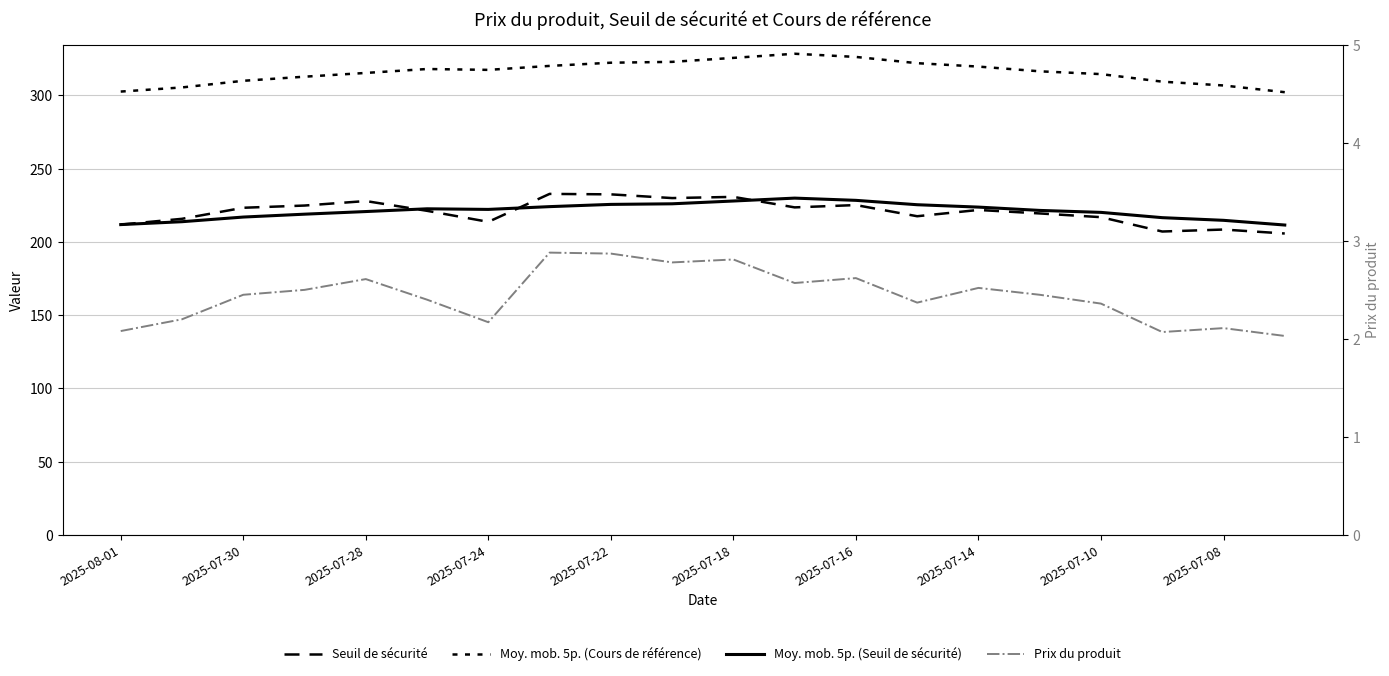

Which category has the lowest value in the Moy. mob. 5p. (Seuil de sécurité) series?

19